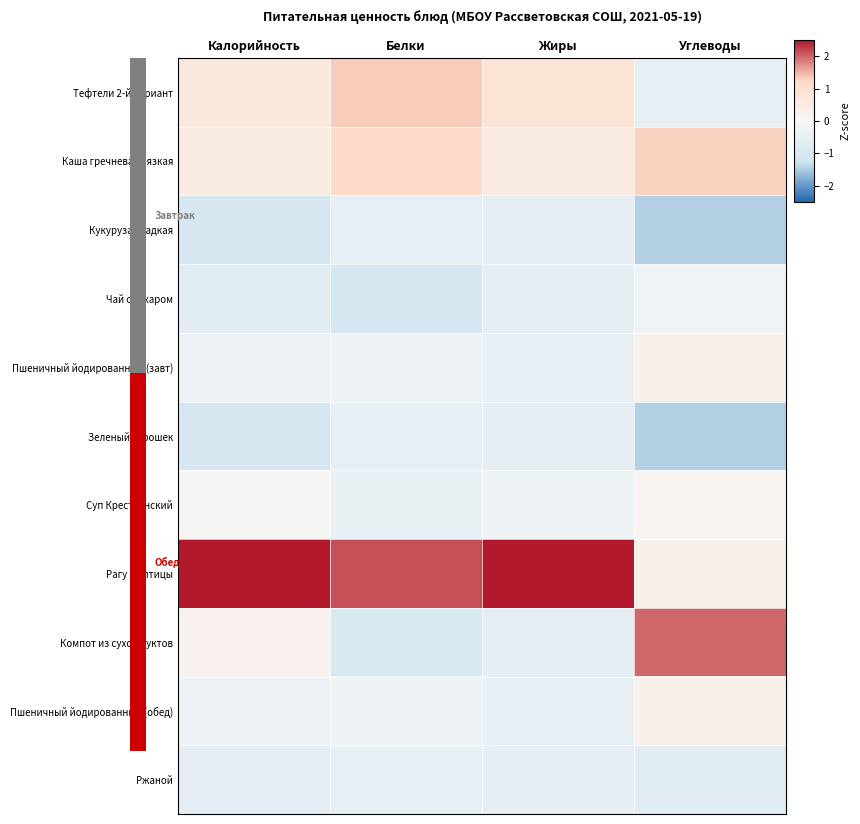

At how many categories does at least one series exceed 0?

4